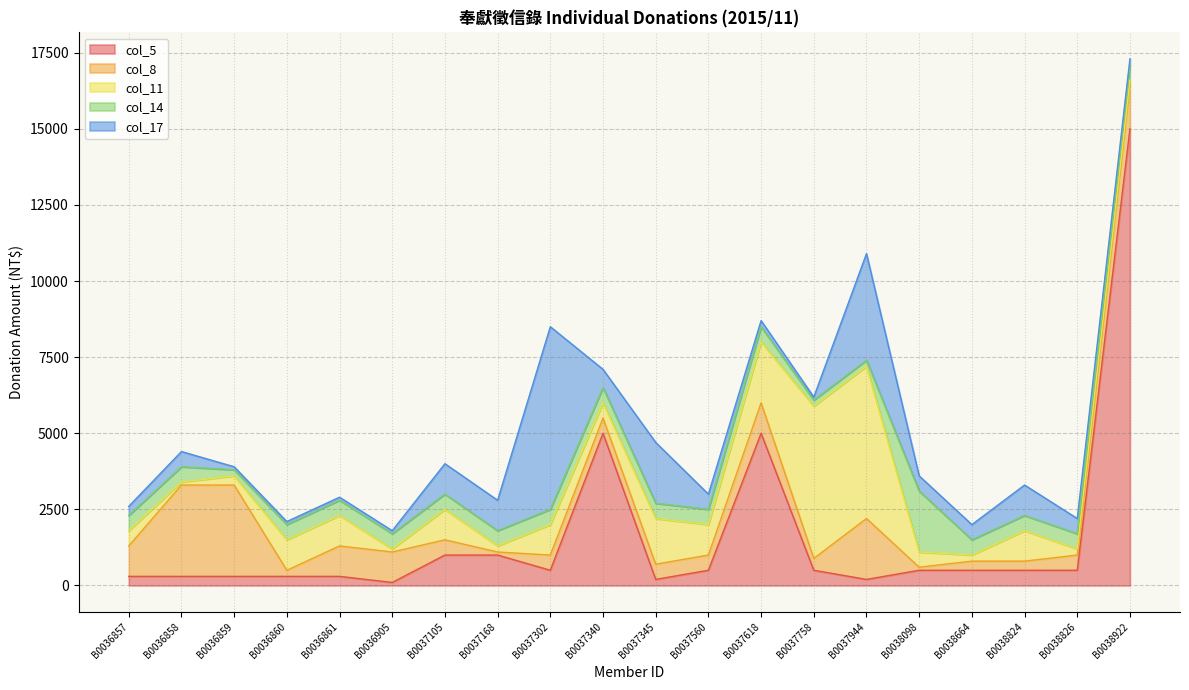

What is the sum of all col_8 values?

17889